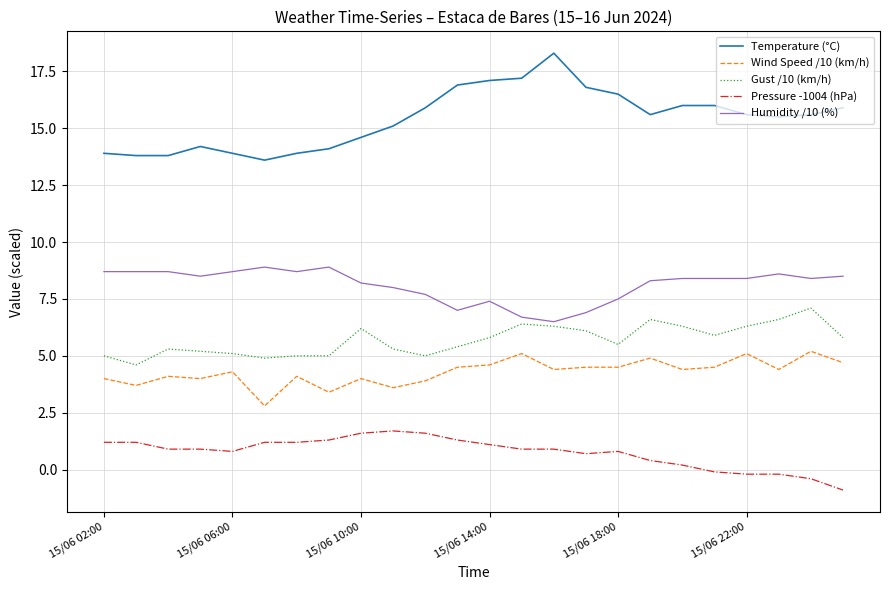

Reading left to right, list all the values displayed in this chart.

Temperature (°C): 13.9	13.8	13.8	14.2	13.9	13.6	13.9	14.1	14.6	15.1	15.9	16.9	17.1	17.2	18.3	16.8	16.5	15.6	16.0	16.0	15.6	15.5	15.6	15.9
Wind Speed /10 (km/h): 4.0	3.7	4.1	4.0	4.3	2.8	4.1	3.4	4.0	3.6	3.9	4.5	4.6	5.1	4.4	4.5	4.5	4.9	4.4	4.5	5.1	4.4	5.2	4.7
Gust /10 (km/h): 5.0	4.6	5.3	5.2	5.1	4.9	5.0	5.0	6.2	5.3	5.0	5.4	5.8	6.4	6.3	6.1	5.5	6.6	6.3	5.9	6.3	6.6	7.1	5.8
Pressure -1004 (hPa): 1.2	1.2	0.9	0.9	0.8	1.2	1.2	1.3	1.6	1.7	1.6	1.3	1.1	0.9	0.9	0.7	0.8	0.4	0.2	-0.1	-0.2	-0.2	-0.4	-0.9
Humidity /10 (%): 8.7	8.7	8.7	8.5	8.7	8.9	8.7	8.9	8.2	8.0	7.7	7.0	7.4	6.7	6.5	6.9	7.5	8.3	8.4	8.4	8.4	8.6	8.4	8.5